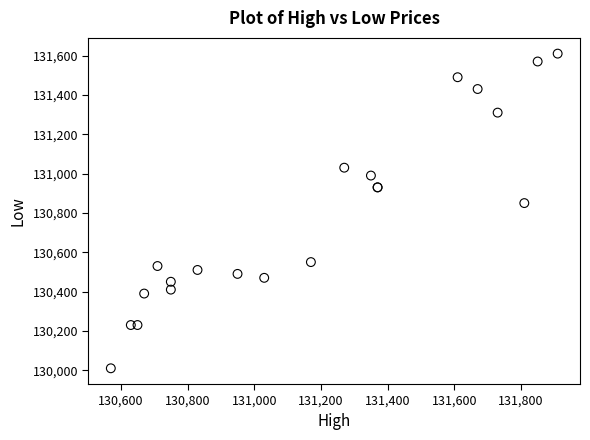

What Y value in the scatter plot is closest to 130810?

130850